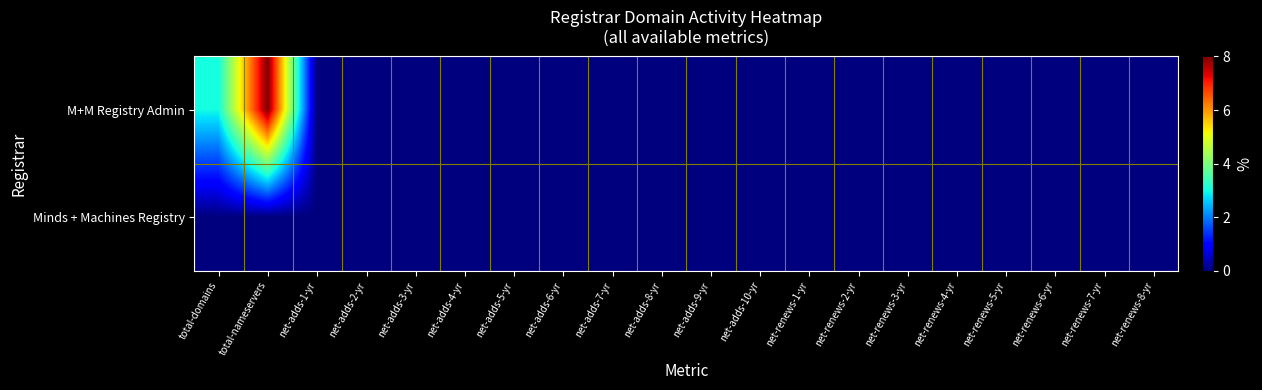

Reading left to right, extract all data points from this chart.

M+M Registry Admin: total-domains=3	total-nameservers=8	net-adds-1-yr=0	net-adds-2-yr=0	net-adds-3-yr=0	net-adds-4-yr=0	net-adds-5-yr=0	net-adds-6-yr=0	net-adds-7-yr=0	net-adds-8-yr=0	net-adds-9-yr=0	net-adds-10-yr=0	net-renews-1-yr=0	net-renews-2-yr=0	net-renews-3-yr=0	net-renews-4-yr=0	net-renews-5-yr=0	net-renews-6-yr=0	net-renews-7-yr=0	net-renews-8-yr=0
Minds + Machines Registry: total-domains=0	total-nameservers=0	net-adds-1-yr=0	net-adds-2-yr=0	net-adds-3-yr=0	net-adds-4-yr=0	net-adds-5-yr=0	net-adds-6-yr=0	net-adds-7-yr=0	net-adds-8-yr=0	net-adds-9-yr=0	net-adds-10-yr=0	net-renews-1-yr=0	net-renews-2-yr=0	net-renews-3-yr=0	net-renews-4-yr=0	net-renews-5-yr=0	net-renews-6-yr=0	net-renews-7-yr=0	net-renews-8-yr=0